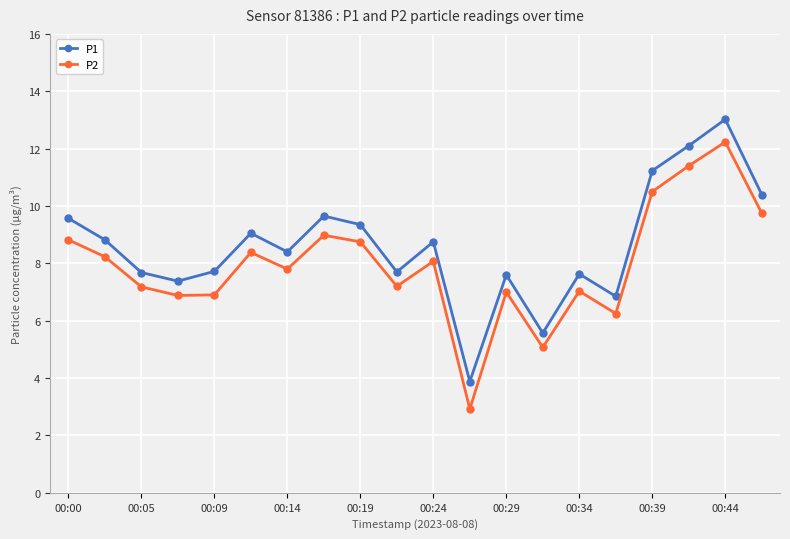

Does the chart have visible grid lines?

Yes